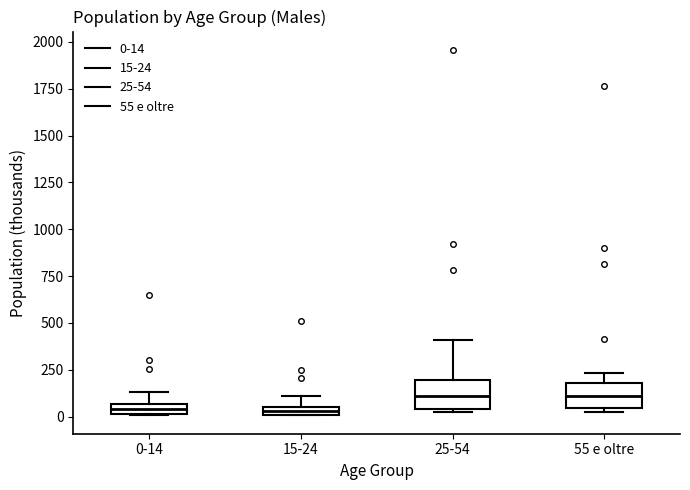

Where does the median line of the box for 55 e oltre sit on the y-axis? The values are not printed on the chart, so give them approximately, as read against the axis.

100